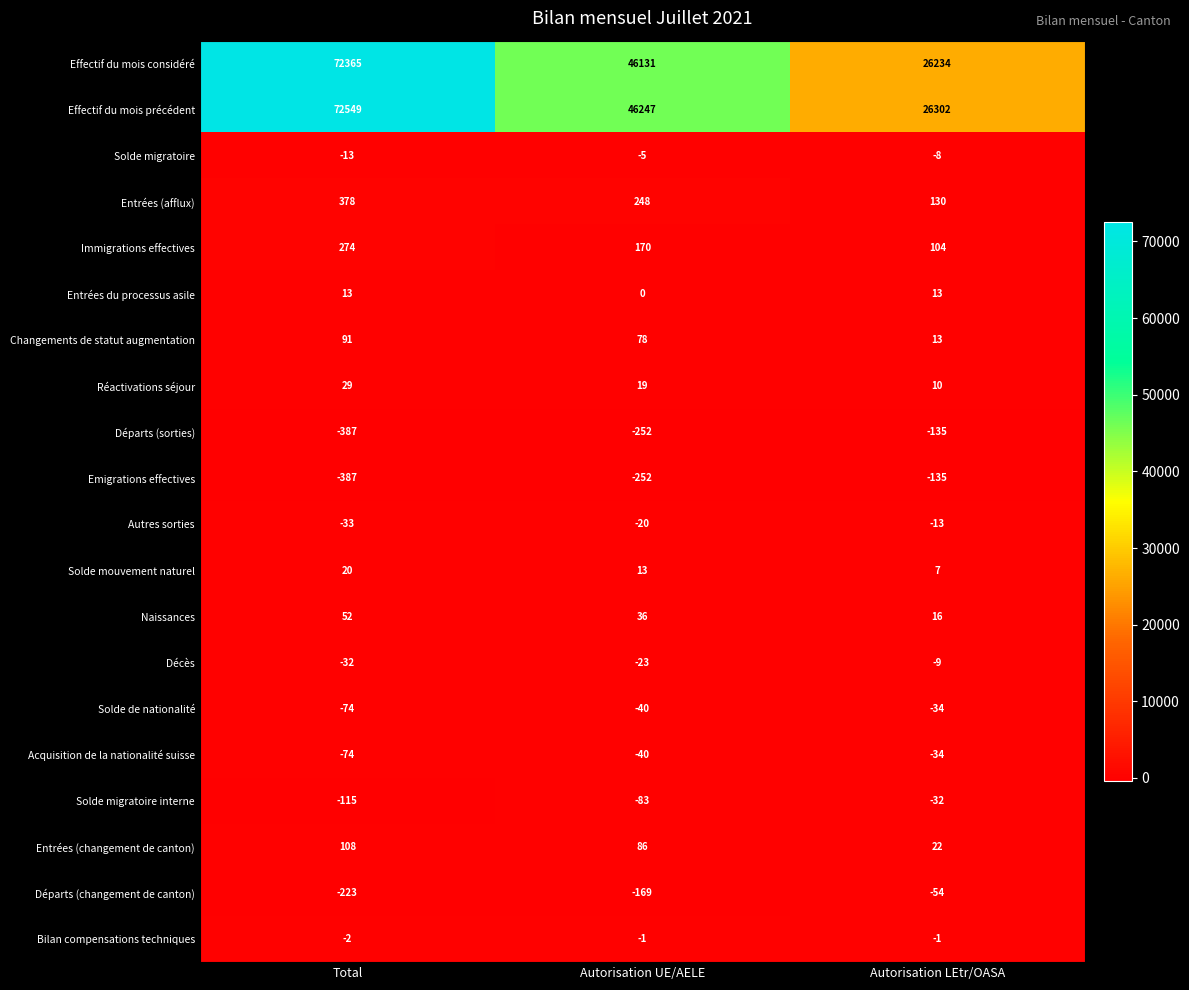

What is the difference between the highest and lowest values at Total?

72936